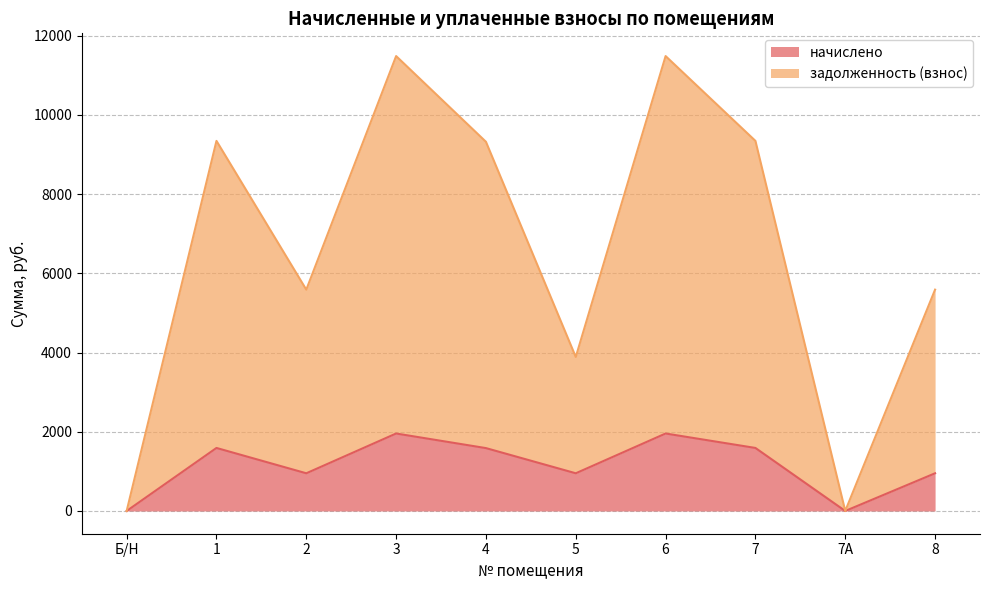

Rank the series by their maximum value, from highest to lowest.

задолженность (взнос), начислено